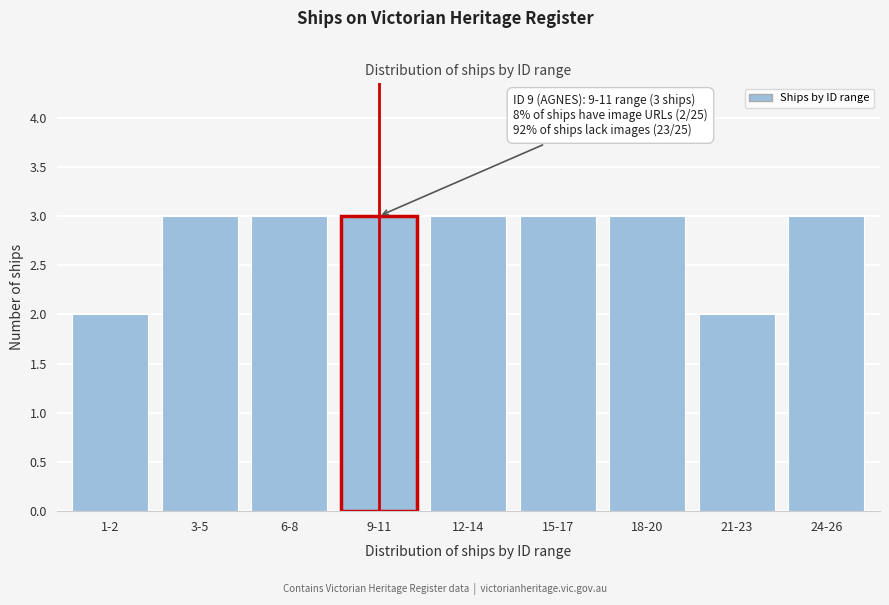

Reading right to left, list all the values displayed in this chart.

24-26=3	21-23=2	18-20=3	15-17=3	12-14=3	9-11=3	6-8=3	3-5=3	1-2=2